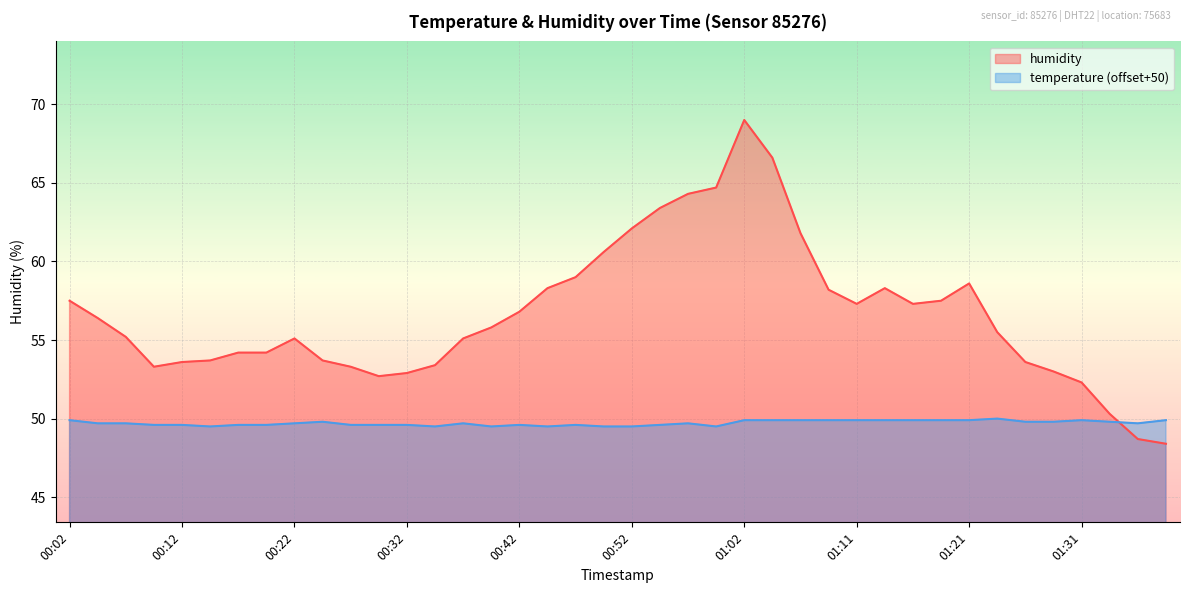

What is the average value of the humidity series?

56.6